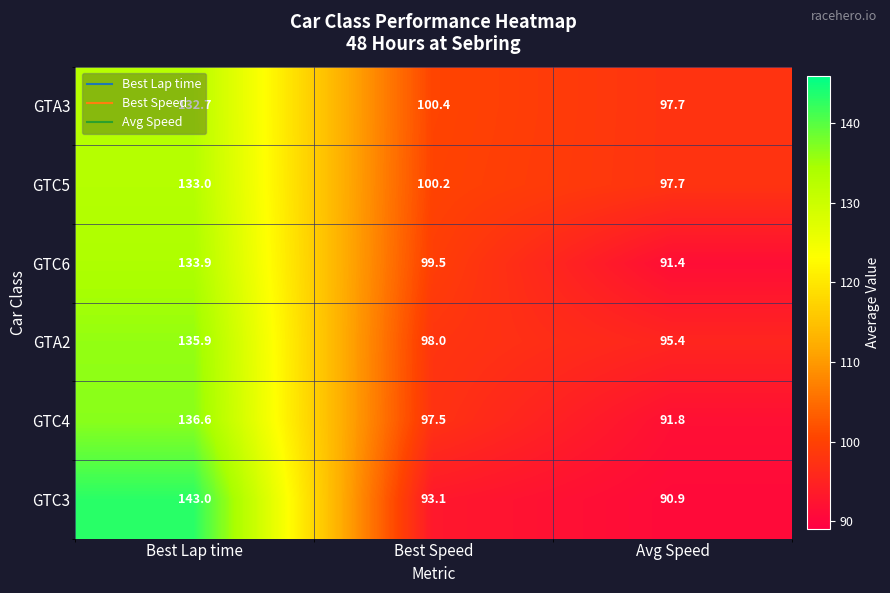

At how many categories does at least one series exceed 130?

1